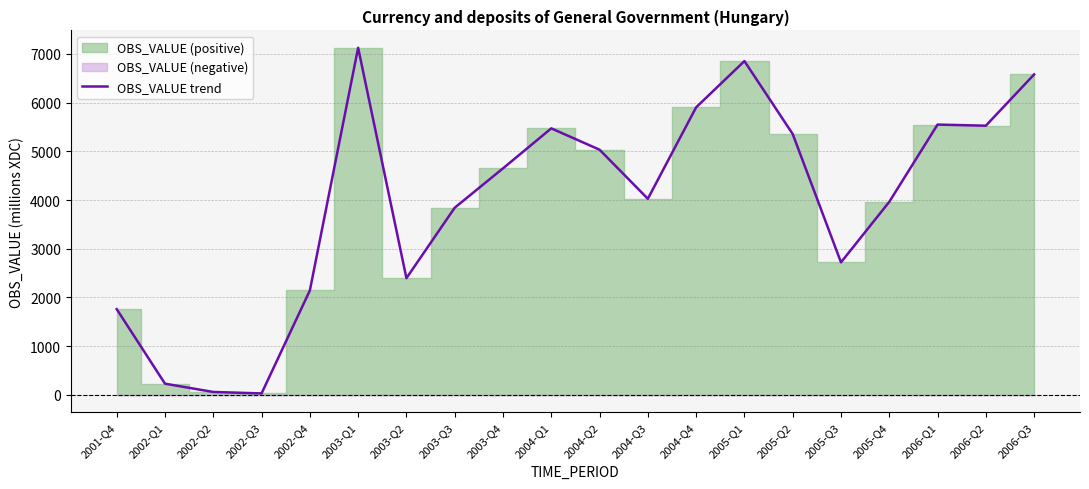

Rank the categories by value from highest to lowest.

2003-Q1, 2005-Q1, 2006-Q3, 2004-Q4, 2006-Q1, 2006-Q2, 2004-Q1, 2005-Q2, 2004-Q2, 2003-Q4, 2004-Q3, 2005-Q4, 2003-Q3, 2005-Q3, 2003-Q2, 2002-Q4, 2001-Q4, 2002-Q1, 2002-Q2, 2002-Q3